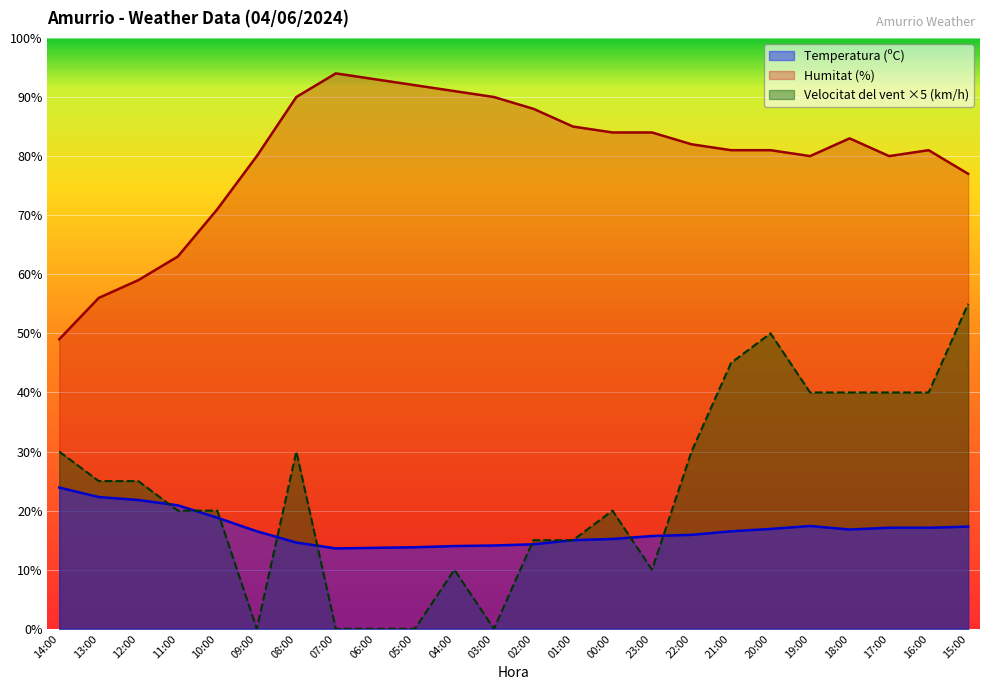

True or false: Temperatura (ºC) has a value of 16.8 at 18:00.

True